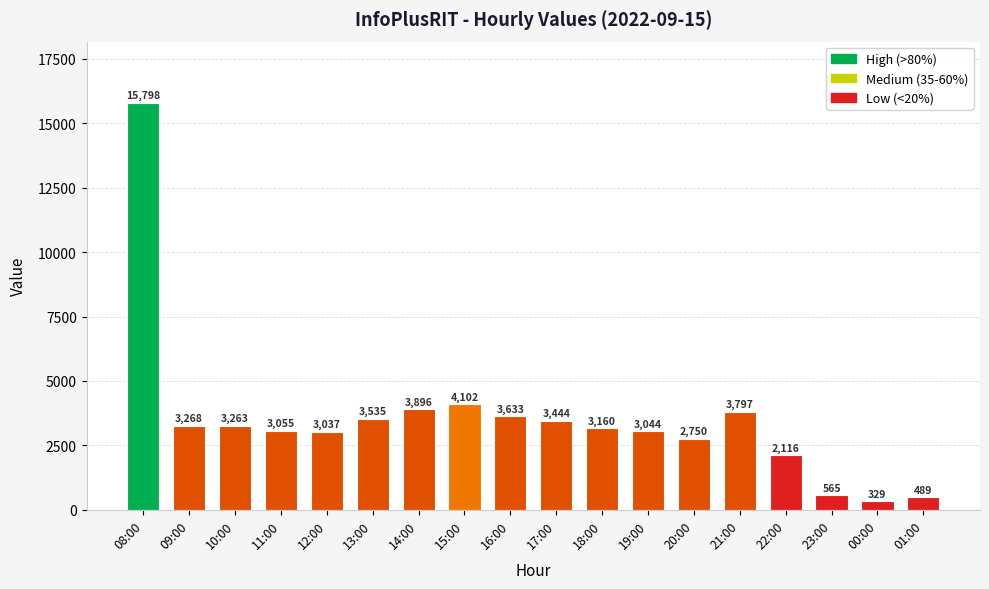

Which has a higher value, 01:00 or 15:00?

15:00